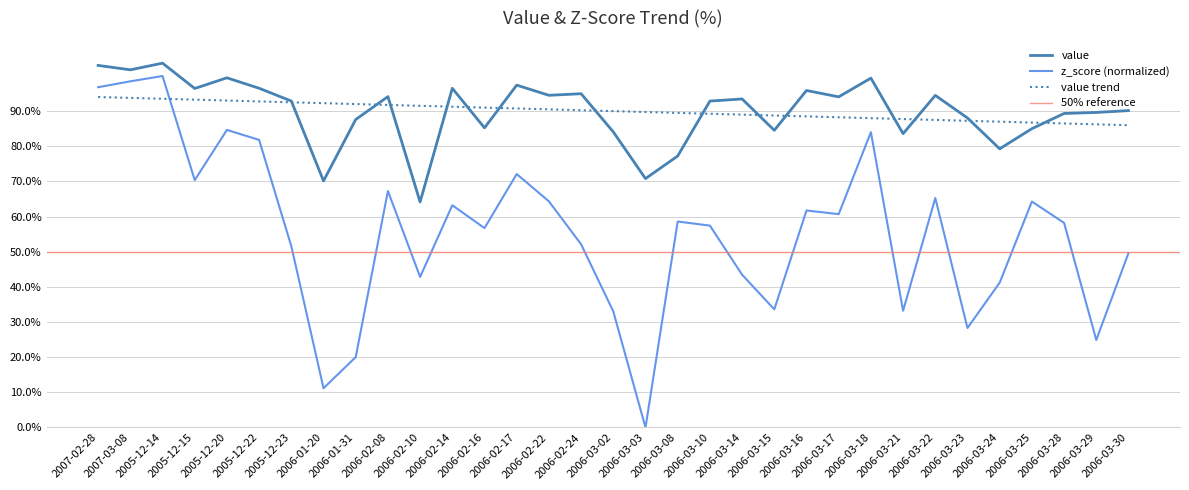

Where is the first local maximum for value?

2005-12-14